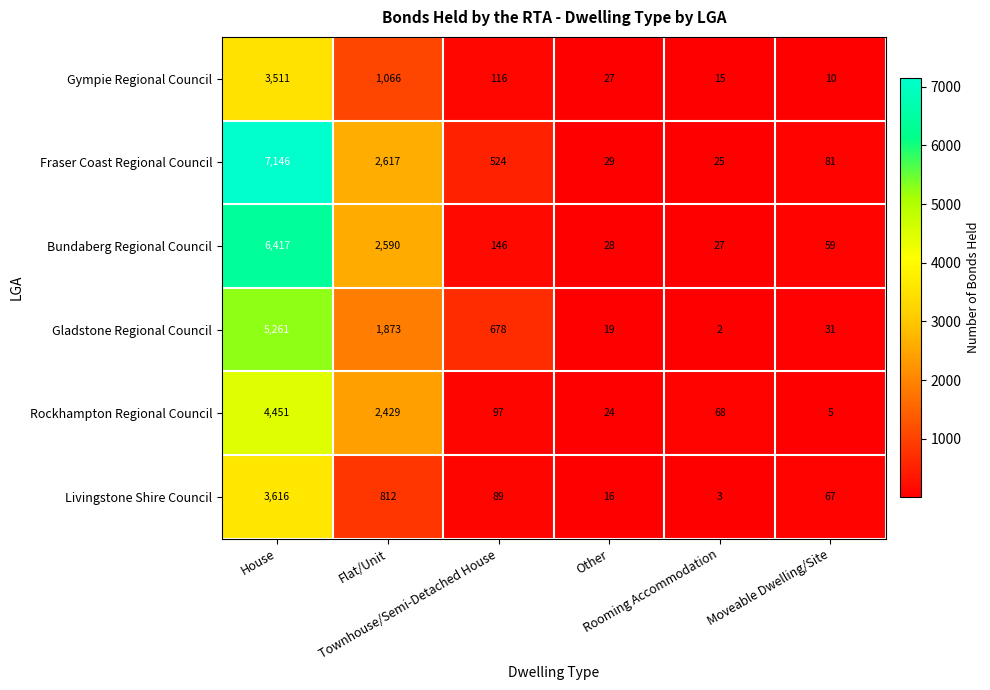

Which series has the largest total across all categories?

Fraser Coast Regional Council